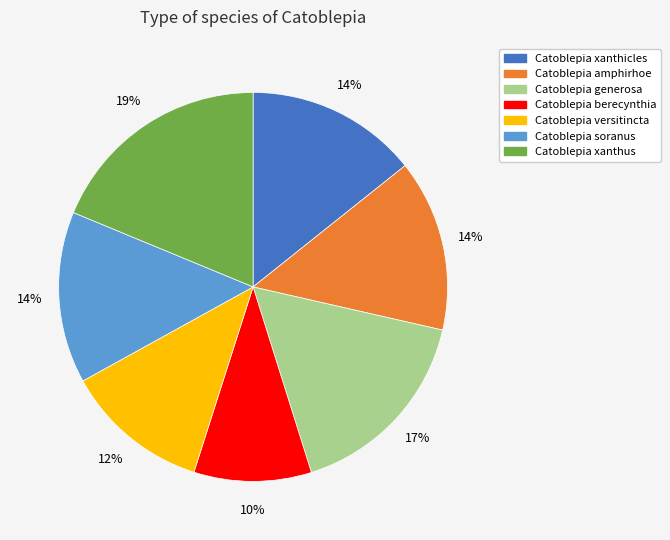

The Catoblepia versitincta slice represents 12% of the pie. True or false?

True